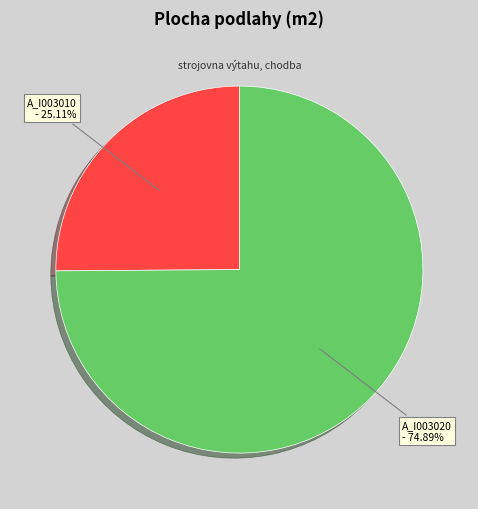

What is the largest slice in the pie chart?

A_I003020